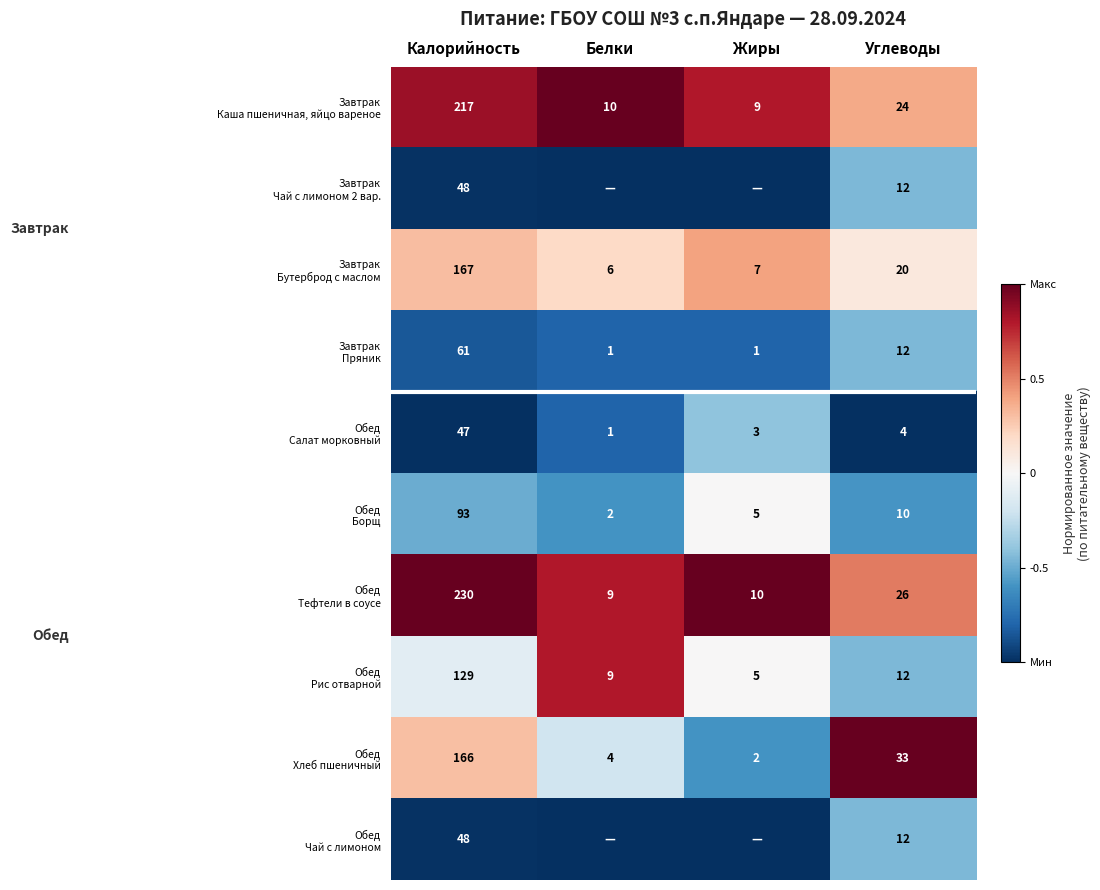

What is the total value across all series at Углеводы?

165